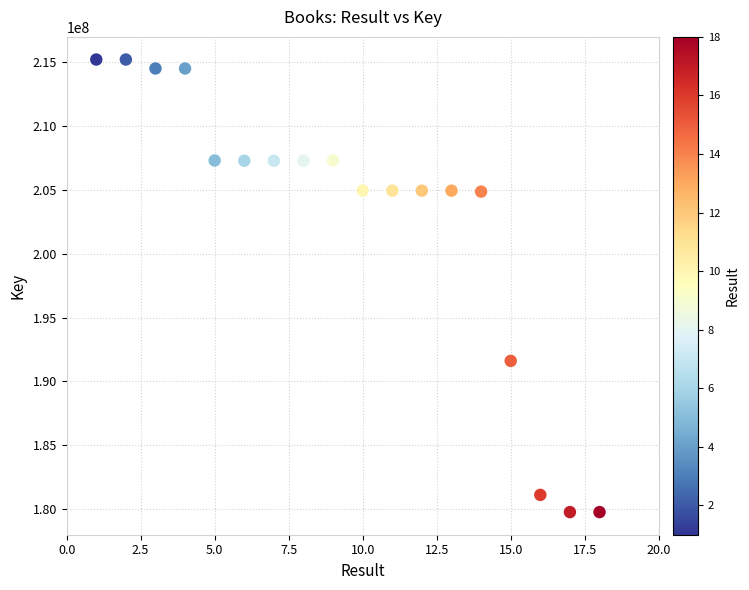

What is the range of X values (max minus min)?

17